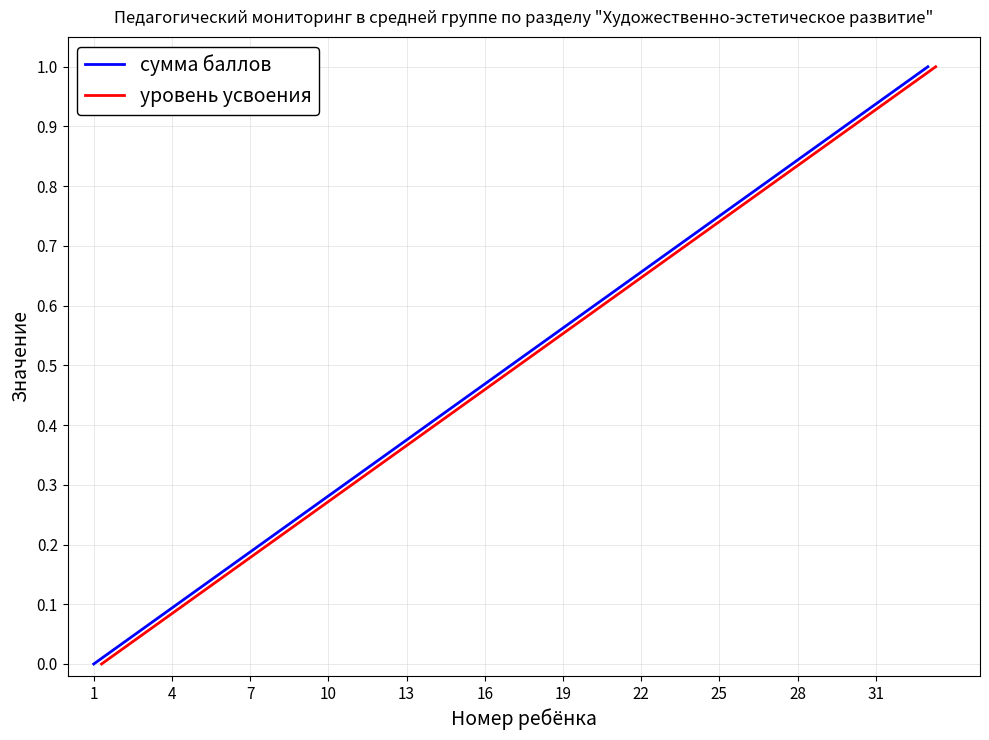

True or false: сумма баллов and уровень усвоения cross at least once.

False